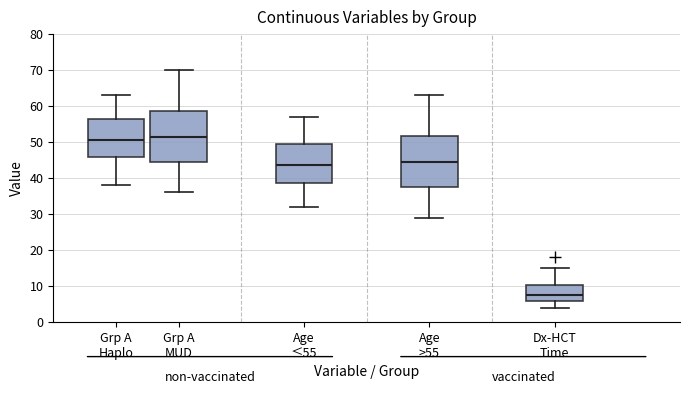

Reading left to right, read every box against the y-axis: the position of its median line, the range the box covers, and the ends of its whiskers. The values are not printed on the chart, so give them approximately, as read against the axis.

Grp A Haplo: median 51, box 46 to 57, whiskers 38 to 63
Grp A MUD: median 52, box 45 to 59, whiskers 36 to 70
Age ≤55: median 44, box 39 to 50, whiskers 32 to 57
Age >55: median 45, box 38 to 52, whiskers 29 to 63
Dx-HCT Time: median 8, box 6 to 10, whiskers 4 to 15